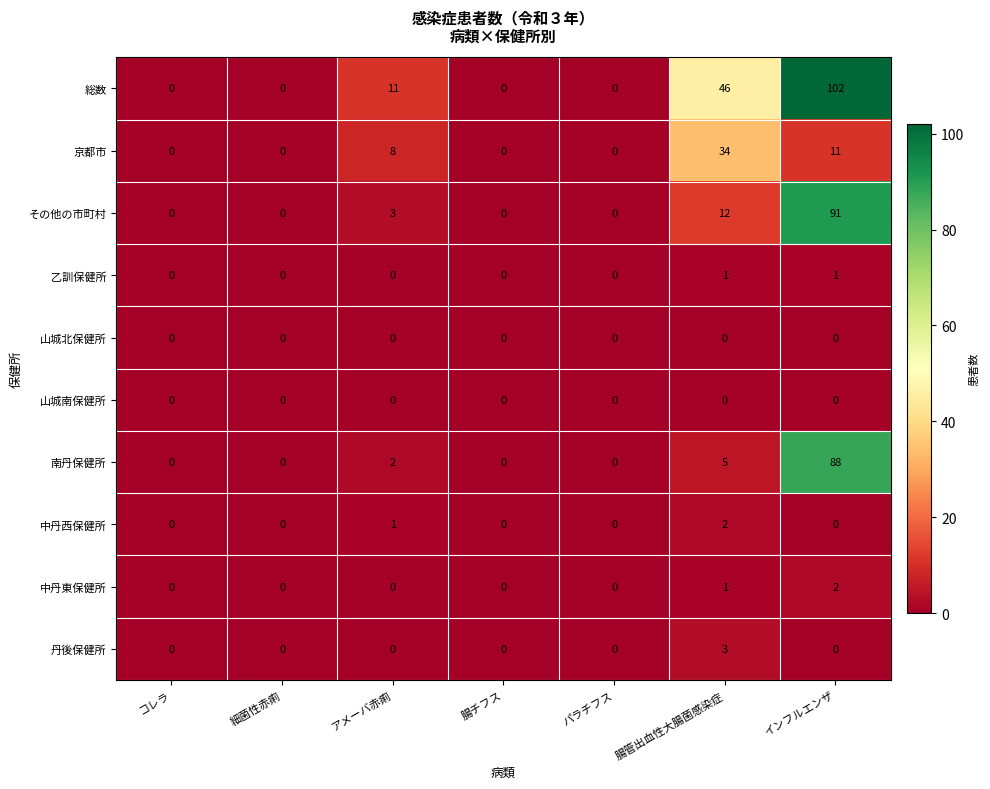

At which category is the sum across all series the highest?

インフルエンザ